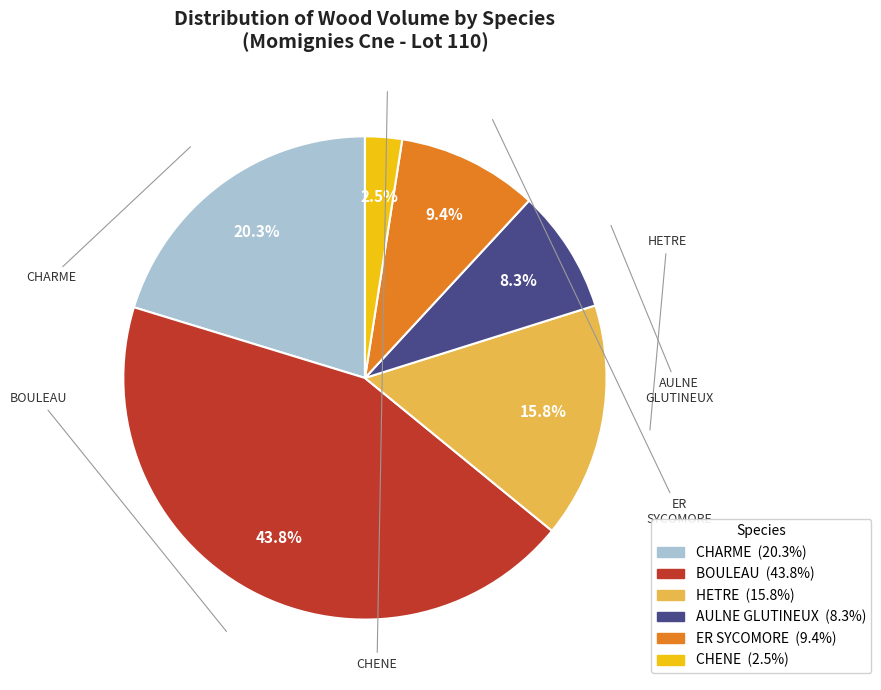

To the nearest percent, what is the combined percentage of CHARME and AULNE GLUTINEUX?

29%